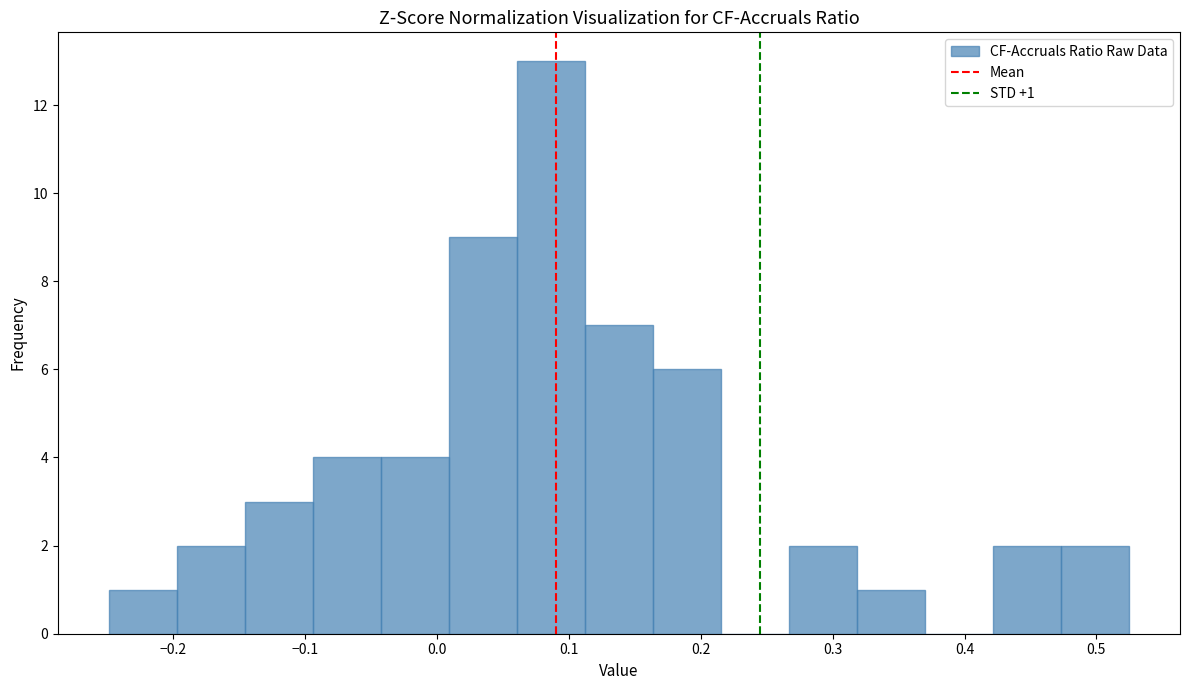

Which range on the x-axis has the tallest bar?

0.06 to 0.11